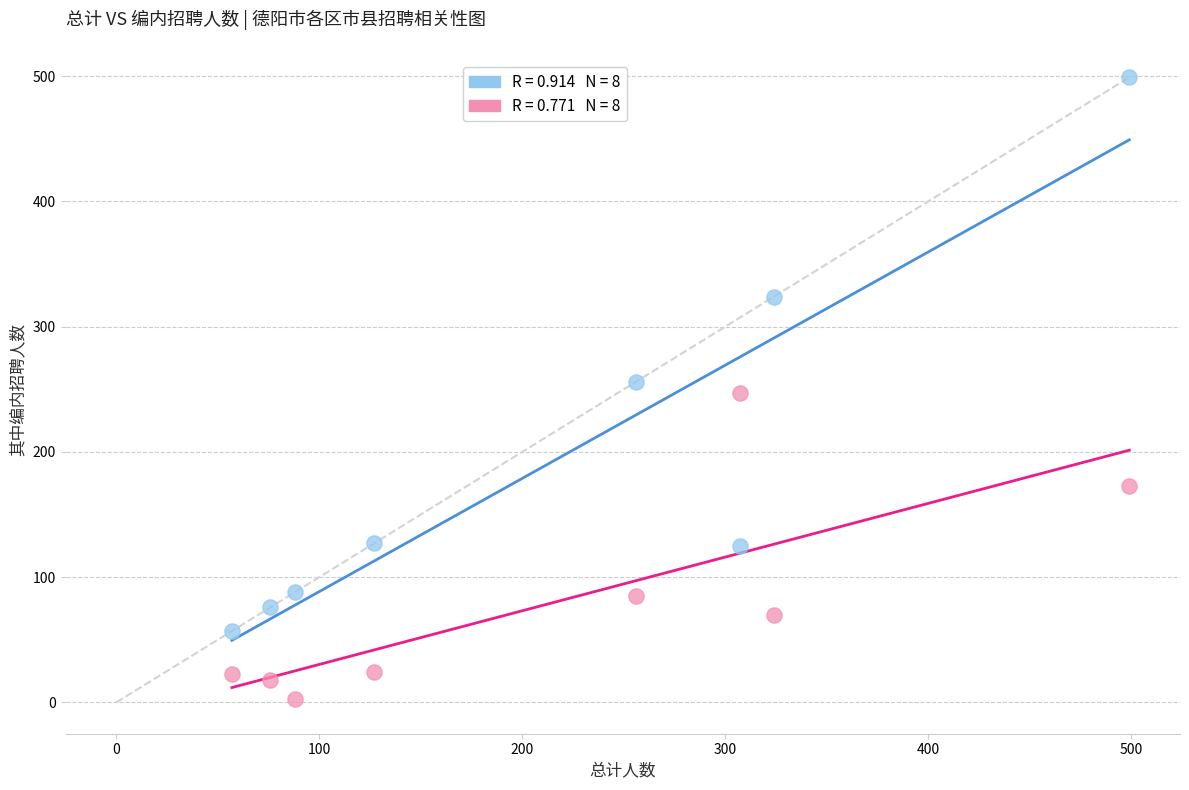

Across all data points, what is the range of Y values (max minus min)?

496